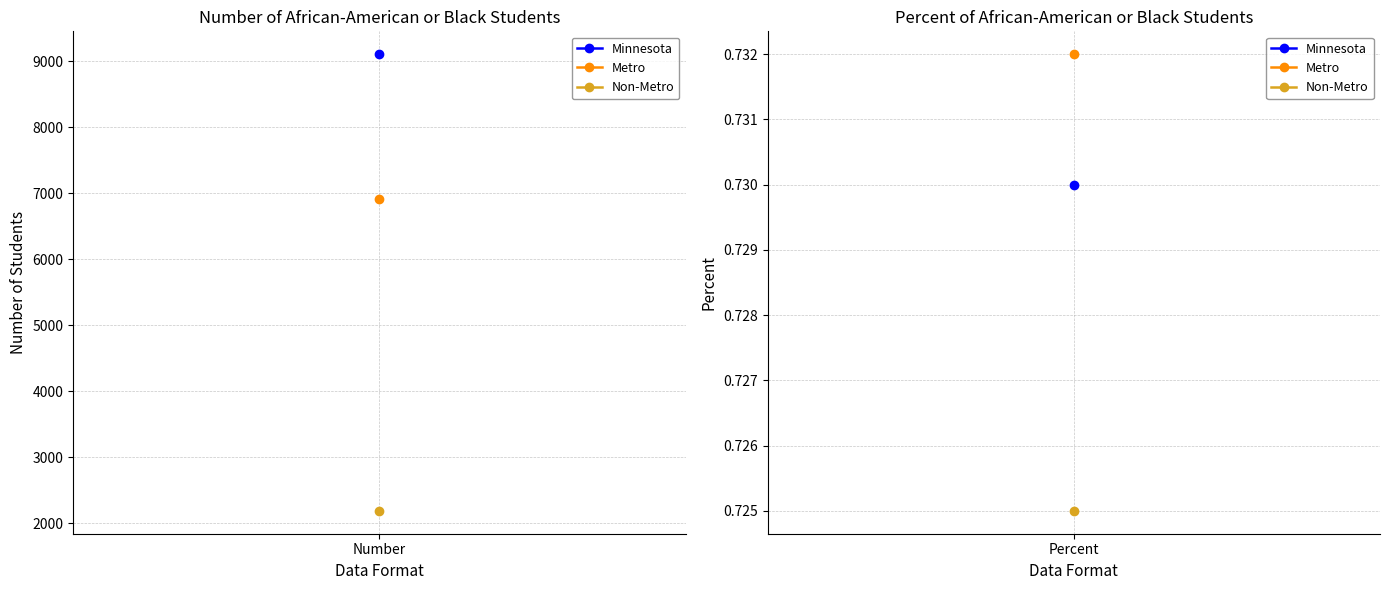

List the series in order of their overall mean, highest first.

Minnesota, Metro, Non-Metro